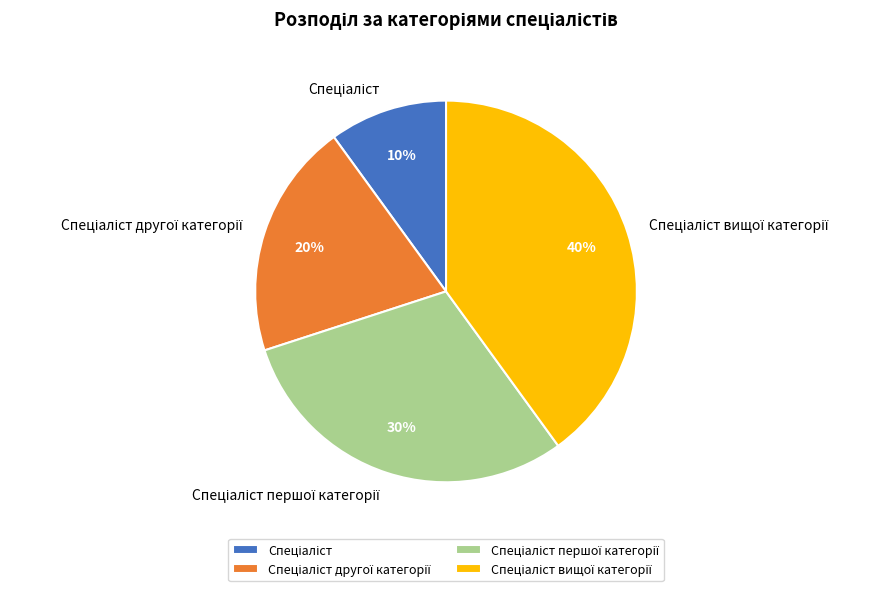

Is there a majority slice in this chart?

No